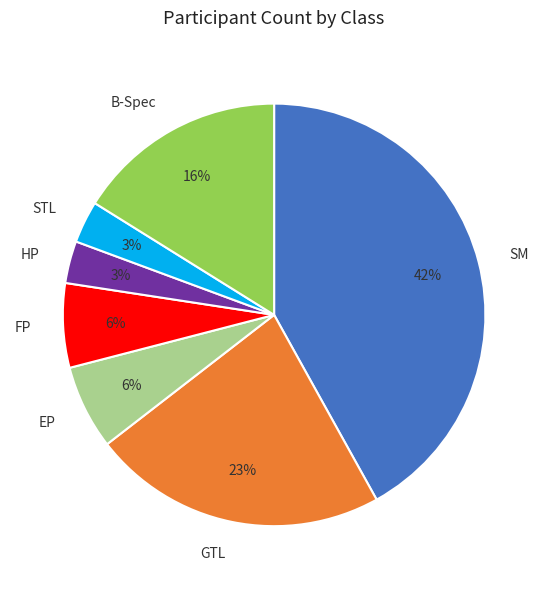

Combined, do SM and FP account for over 50%?

No